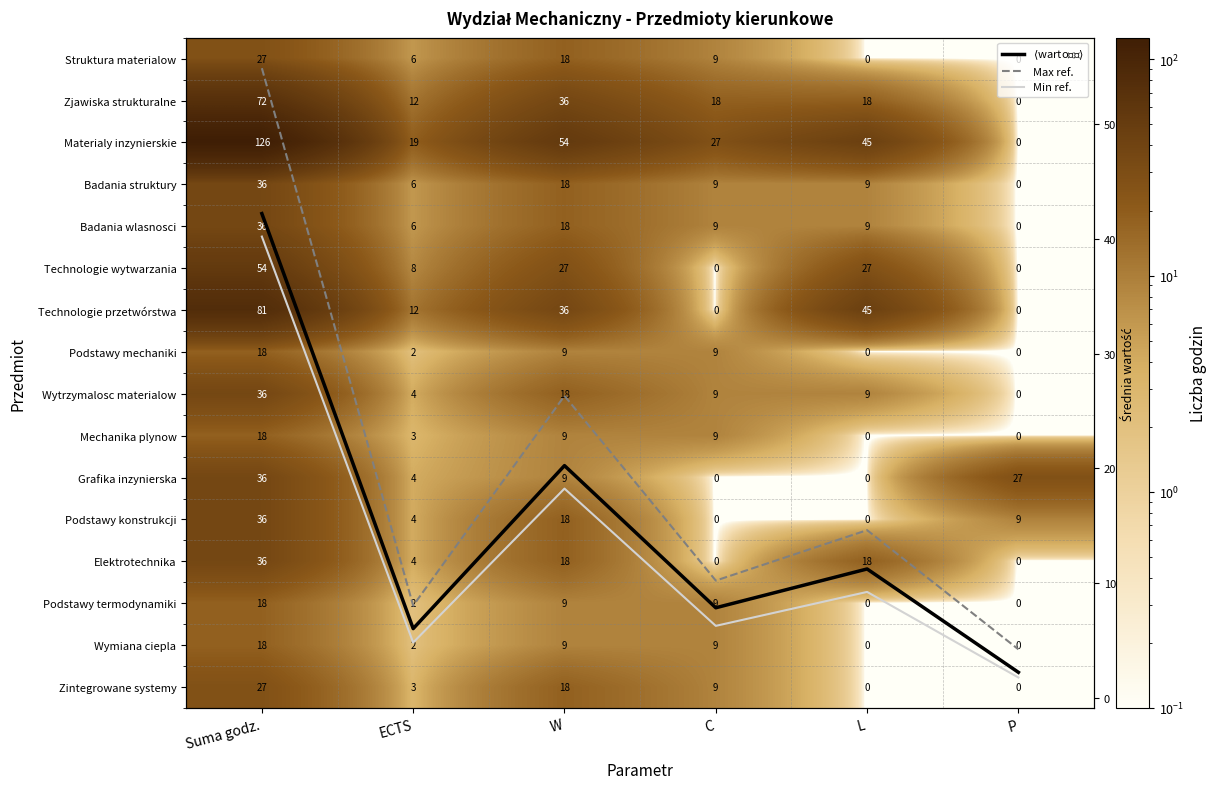

At which label is Technologie wytwarzania closest to 27?

W